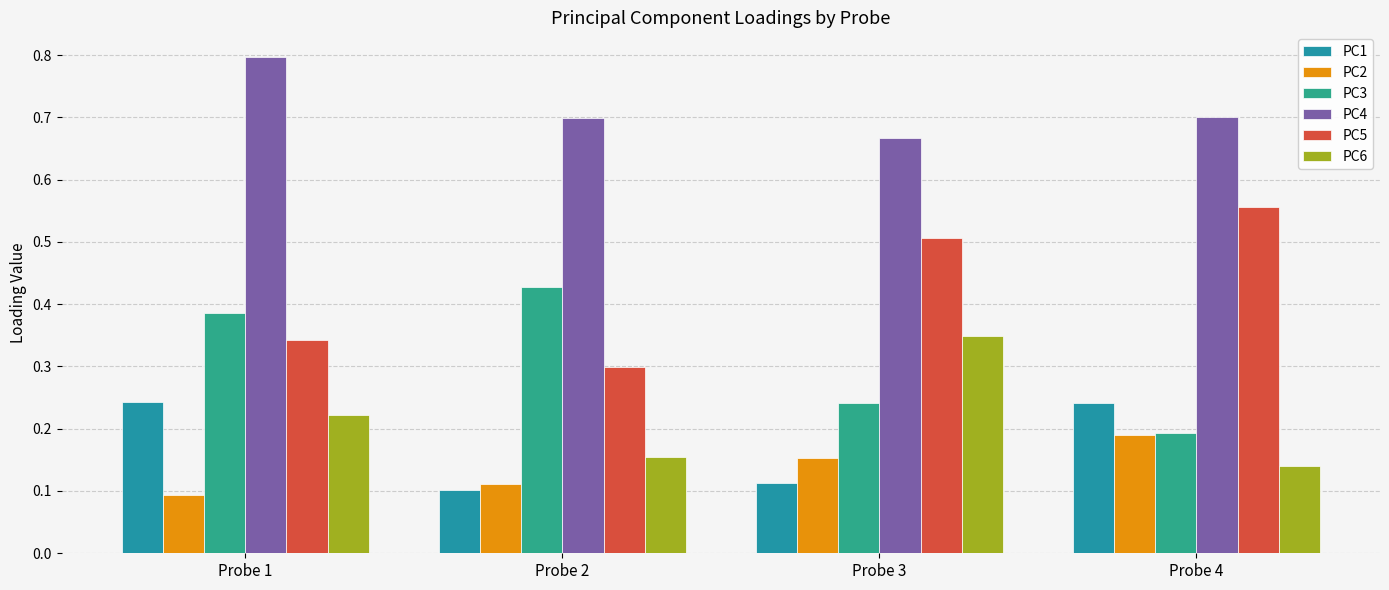

Rank the series at Probe 1 from highest to lowest value.

PC4, PC3, PC5, PC1, PC6, PC2